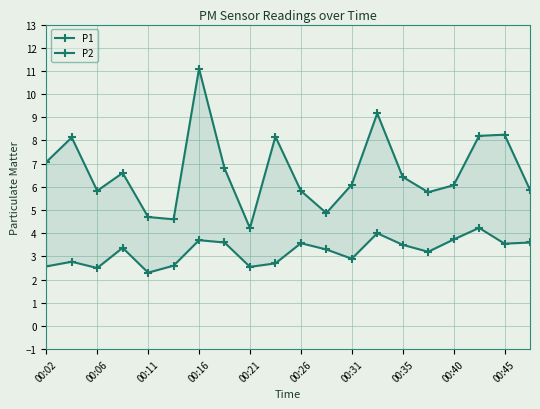

At 00:45, list the series in order from smallest to largest.

P2, P1